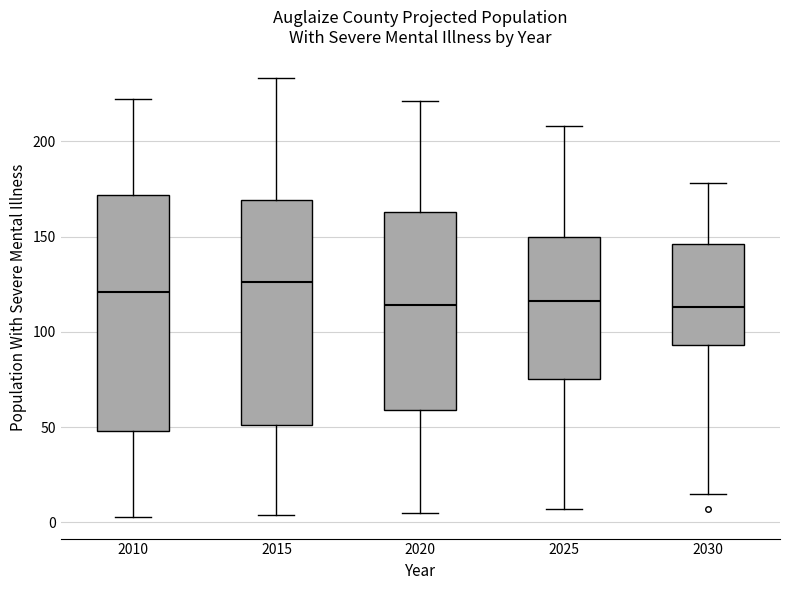

Where is the upper edge of the box at x = 2015 on the y-axis? The values are not printed on the chart, so give them approximately, as read against the axis.

170